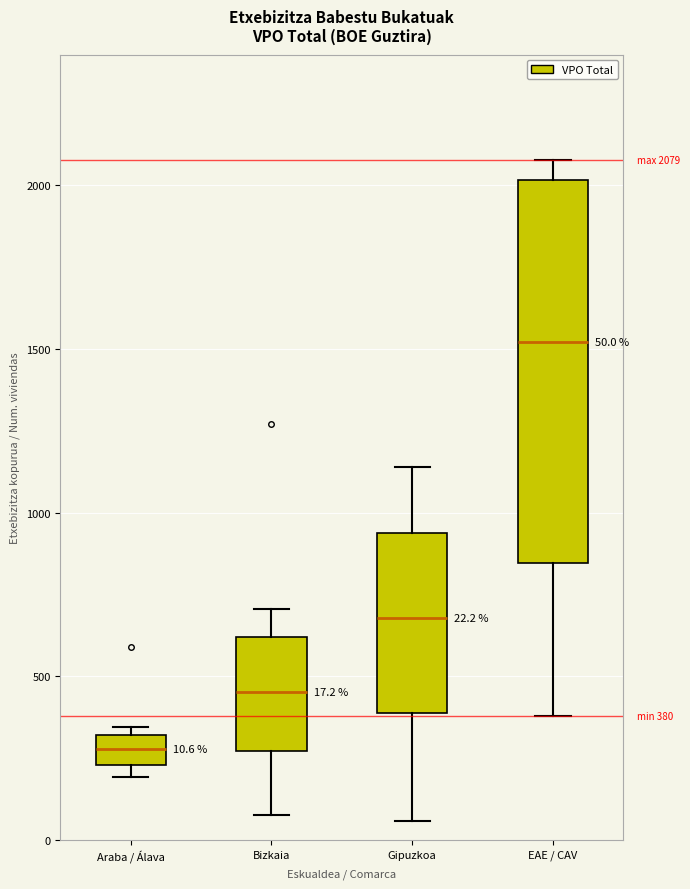

Comparing the boxes themselves (not the whiskers), which one is the tallest?

EAE / CAV